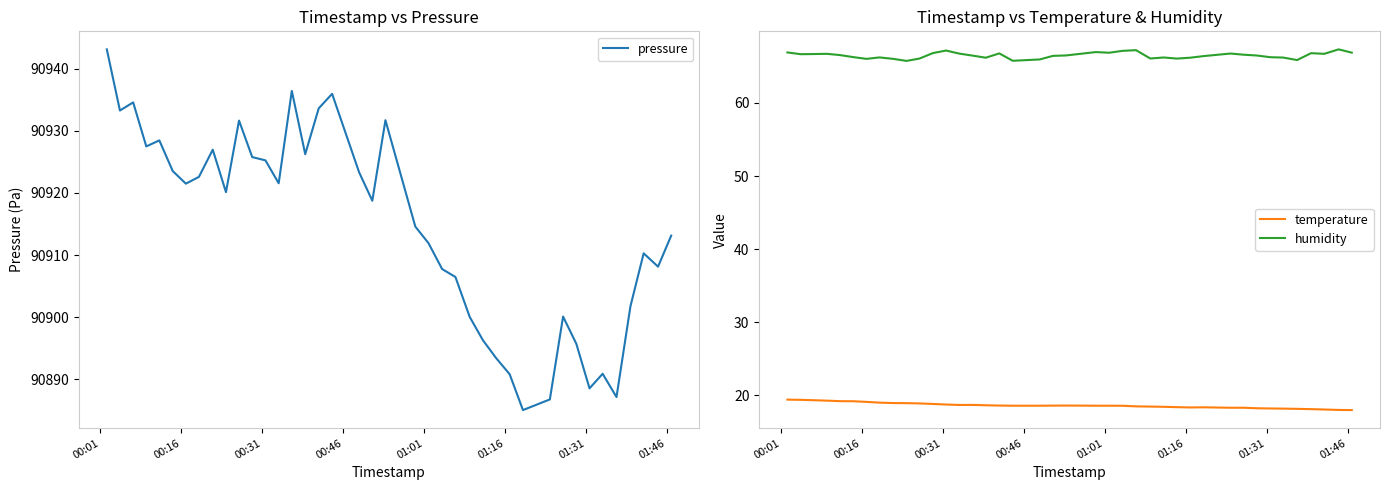

Does the chart display data point markers on the line(s)?

No